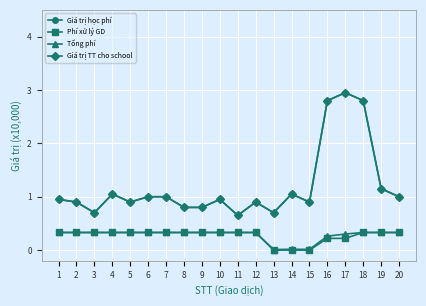

Does the chart have visible grid lines?

Yes